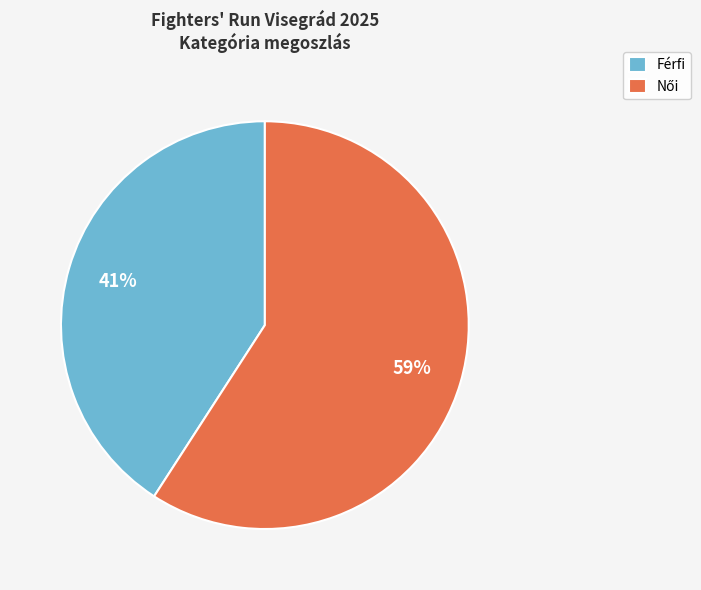

To the nearest percent, what percentage of the pie is Férfi?

41%